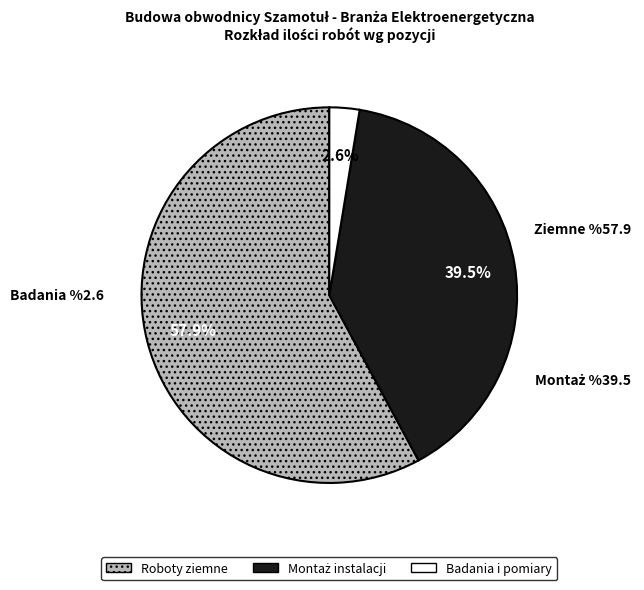

Is there a majority slice in this chart?

Yes